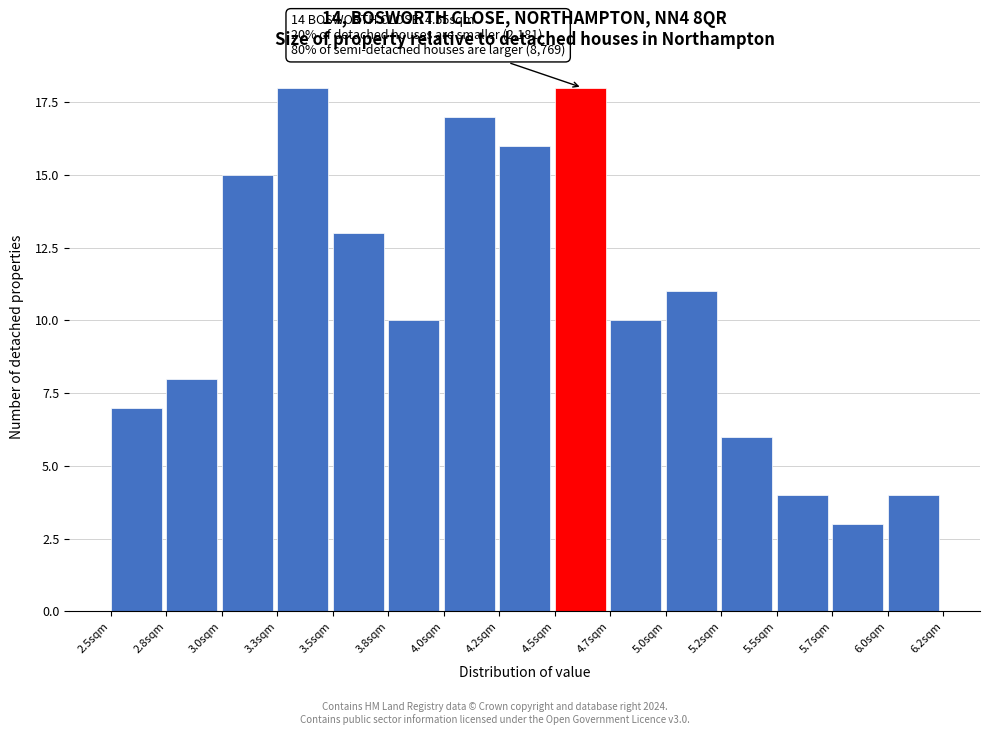

Reading right to left, list all the values displayed in this chart.

6.0sqm=4	5.7sqm=3	5.5sqm=4	5.2sqm=6	5.0sqm=11	4.7sqm=10	4.5sqm=18	4.2sqm=16	4.0sqm=17	3.8sqm=10	3.5sqm=13	3.3sqm=18	3.0sqm=15	2.8sqm=8	2.5sqm=7